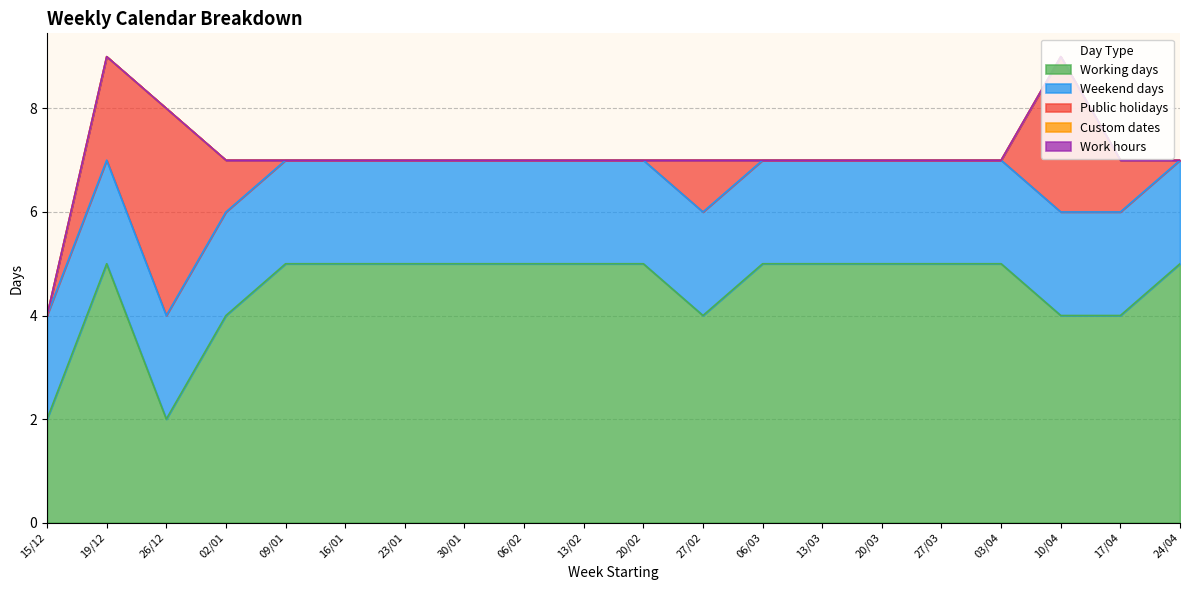

How many lines are shown in the chart?

5